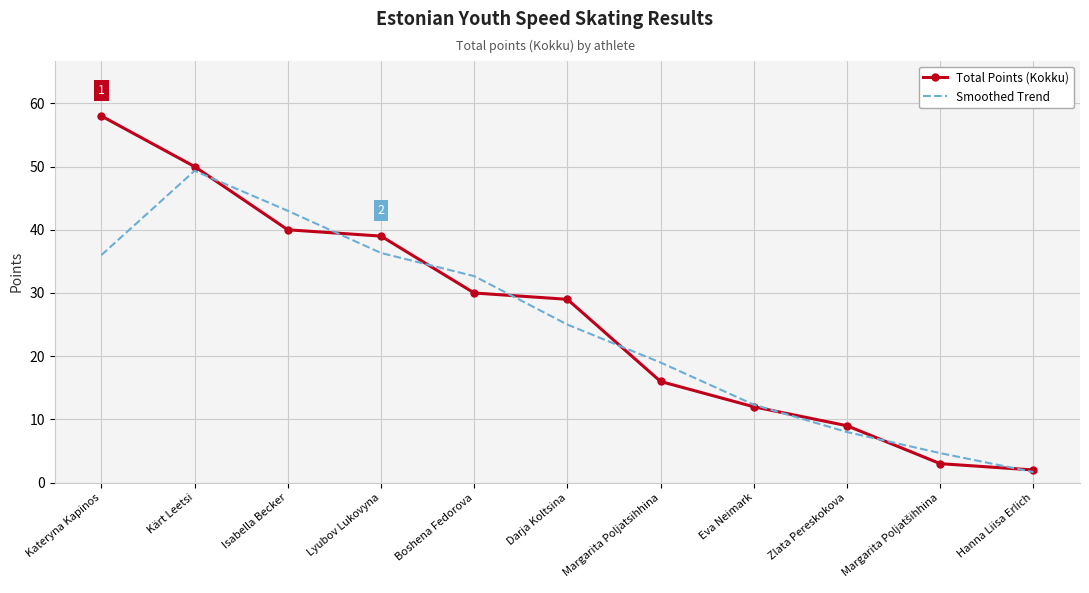

What position from the right is Kateryna Kapinos?

11